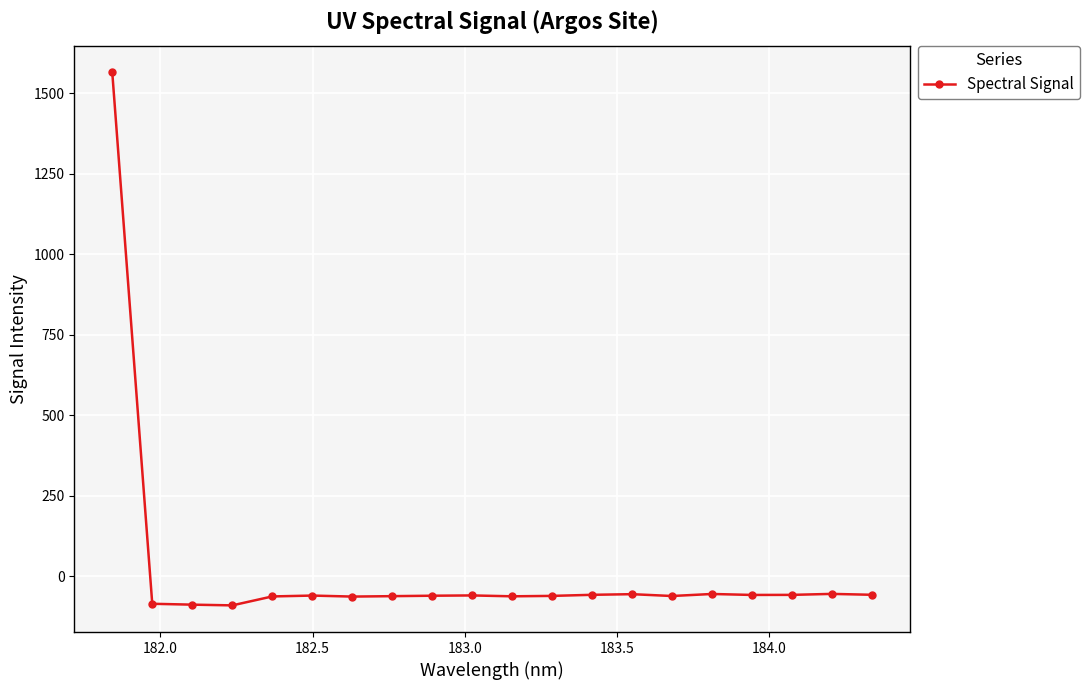

True or false: the data has more than 0 interior local peaks.

True